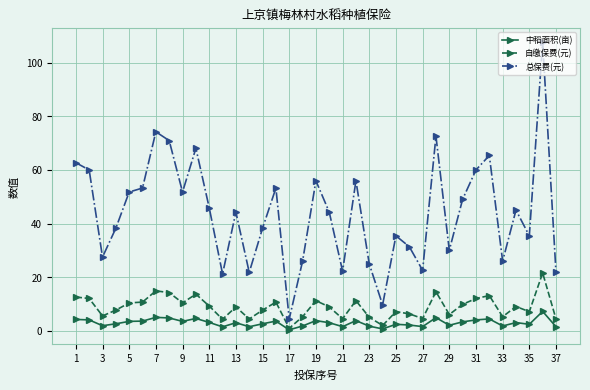

What is the value of the 中稻面积(亩) point at the 25th from the left?

2.4